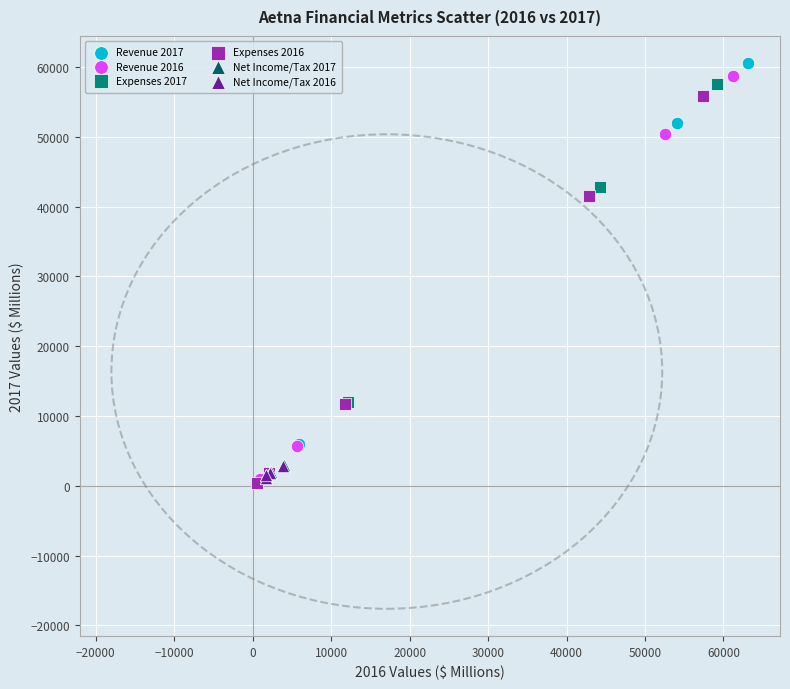

Which series has the widest spread of Y values?

Revenue 2017